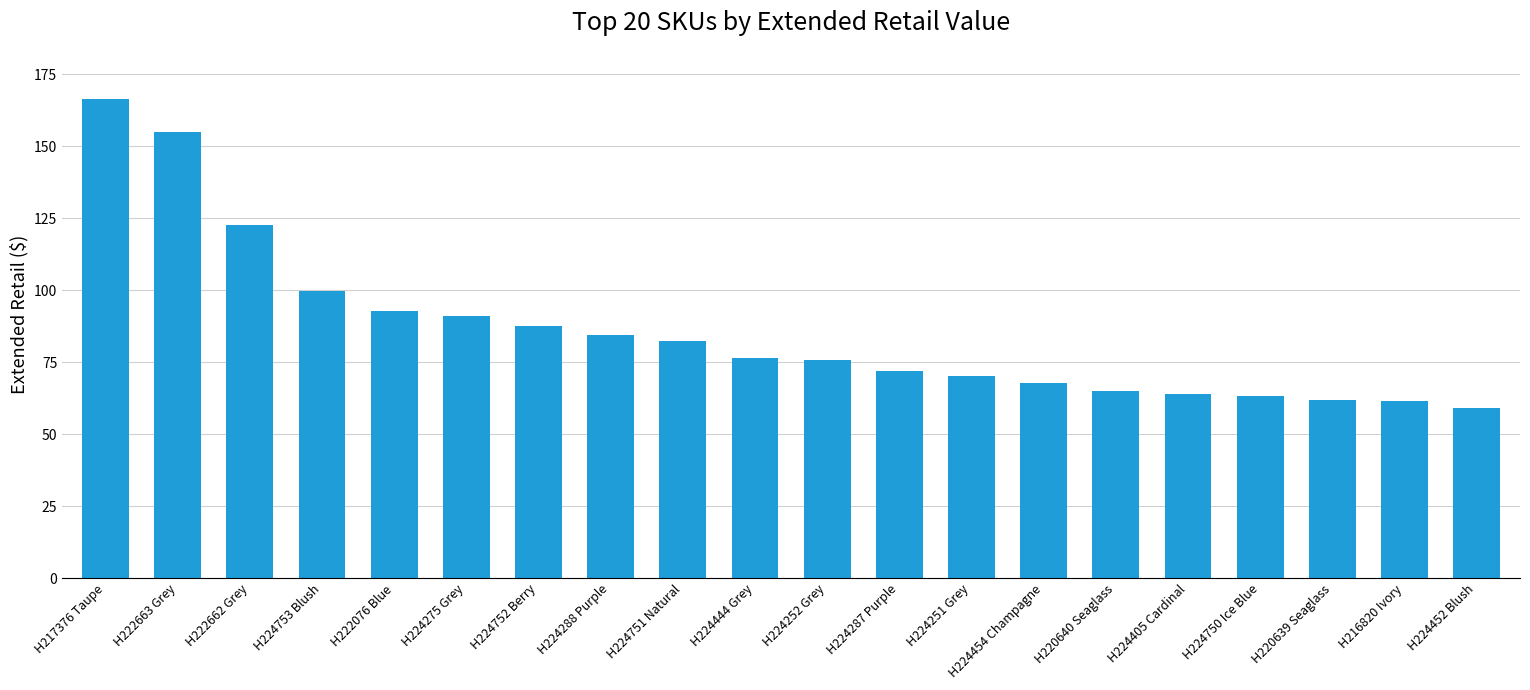

Which category has the lowest value across all series?

H224452 Blush